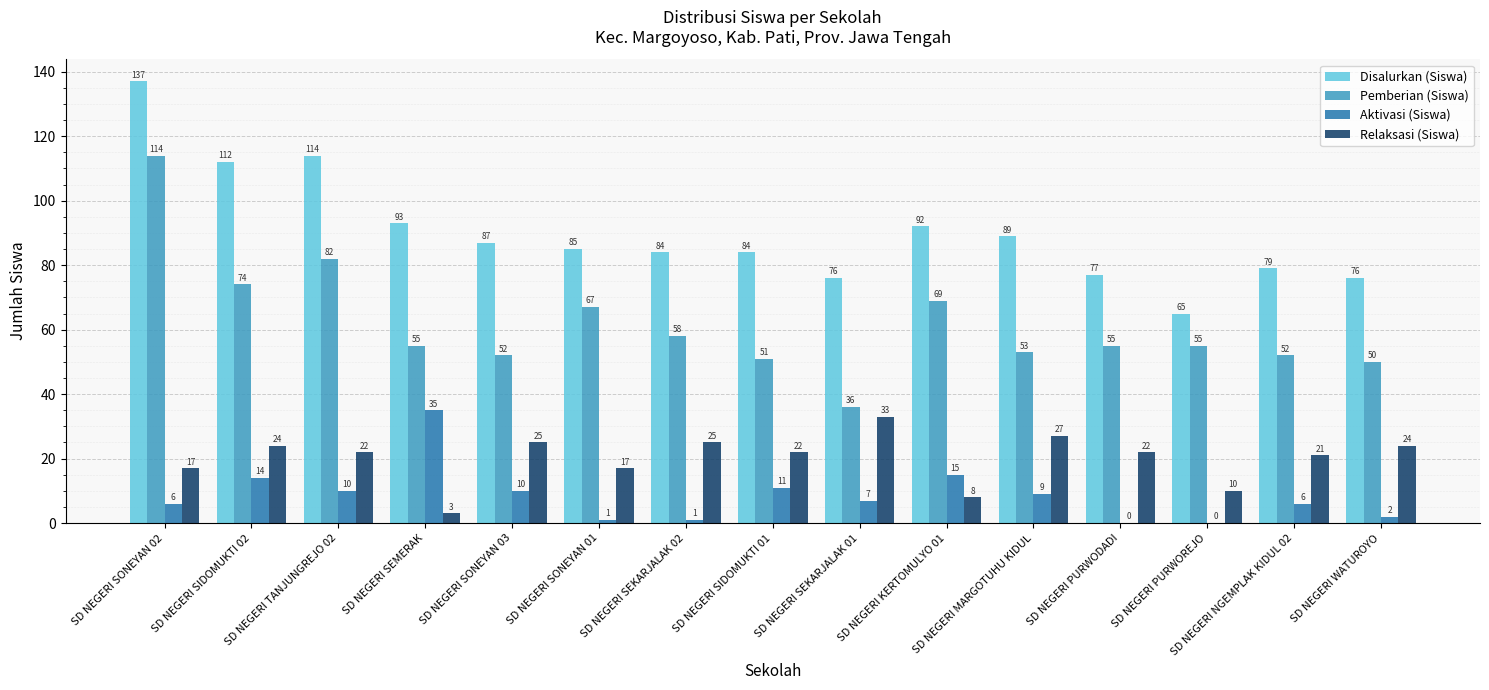

What is the sum of the Disalurkan (Siswa) values at SD NEGERI SONEYAN 03 and SD NEGERI SEKARJALAK 01?

163